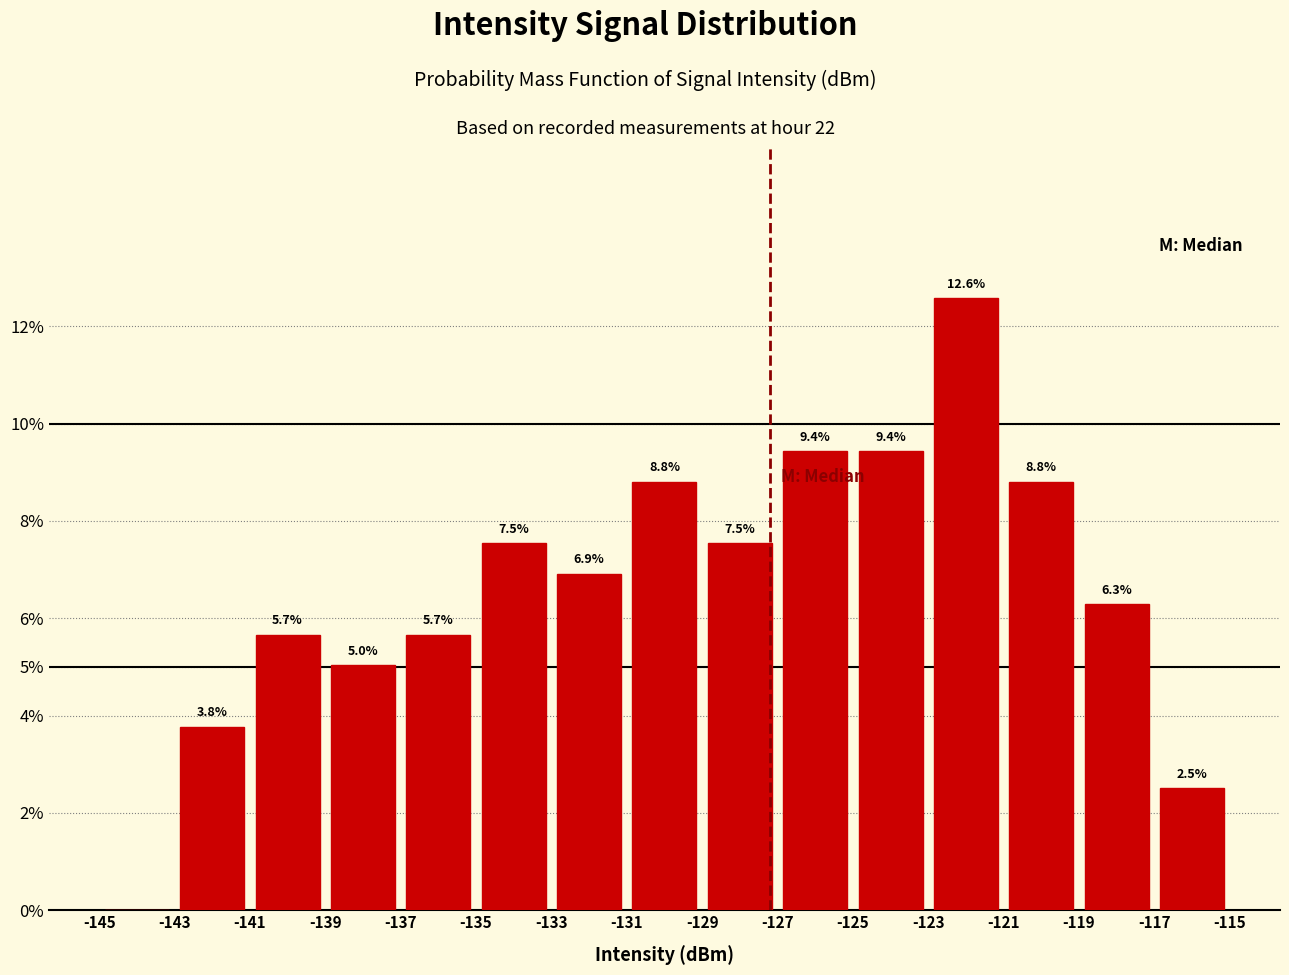

Over which range of the x-axis is the bar tallest?

-123 to -121